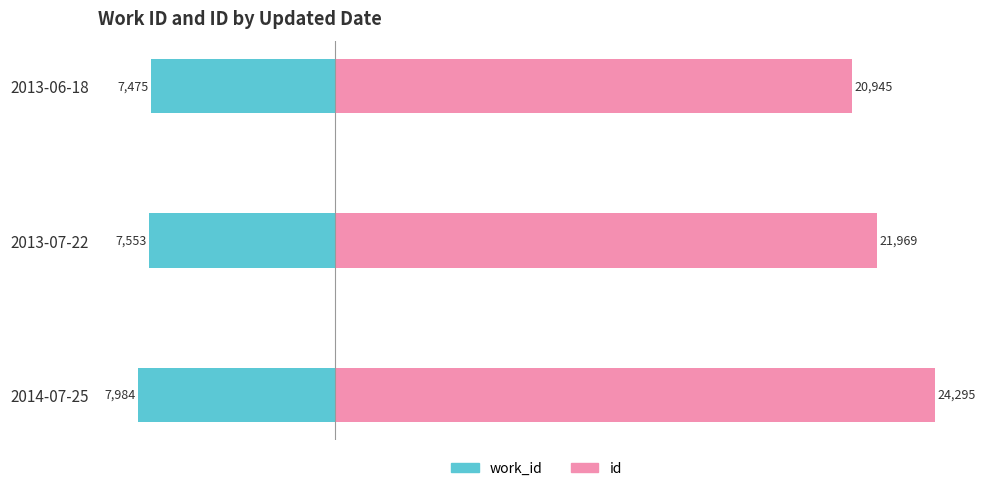

What is the smallest value displayed?

-7984